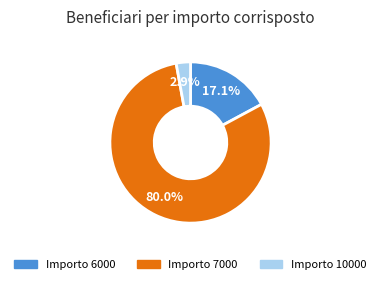

Is there any slice that represents more than half of the pie?

Yes